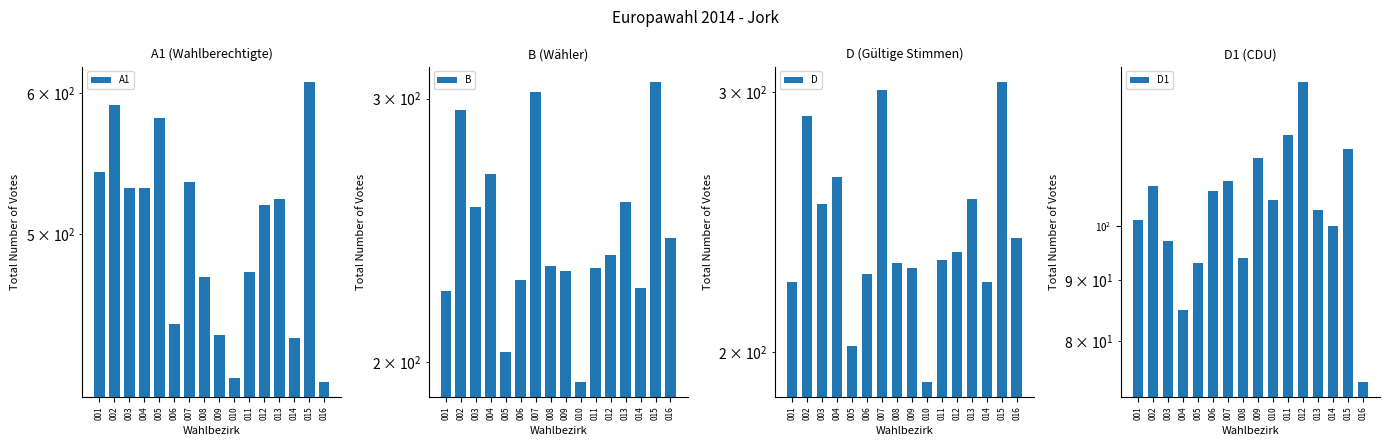

True or false: A1 has a value of 243 at 016.

False